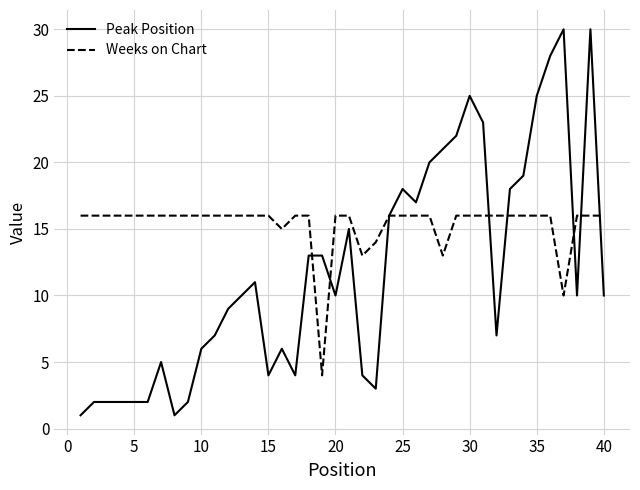

List the series in order of their overall mean, lowest first.

Peak Position, Weeks on Chart